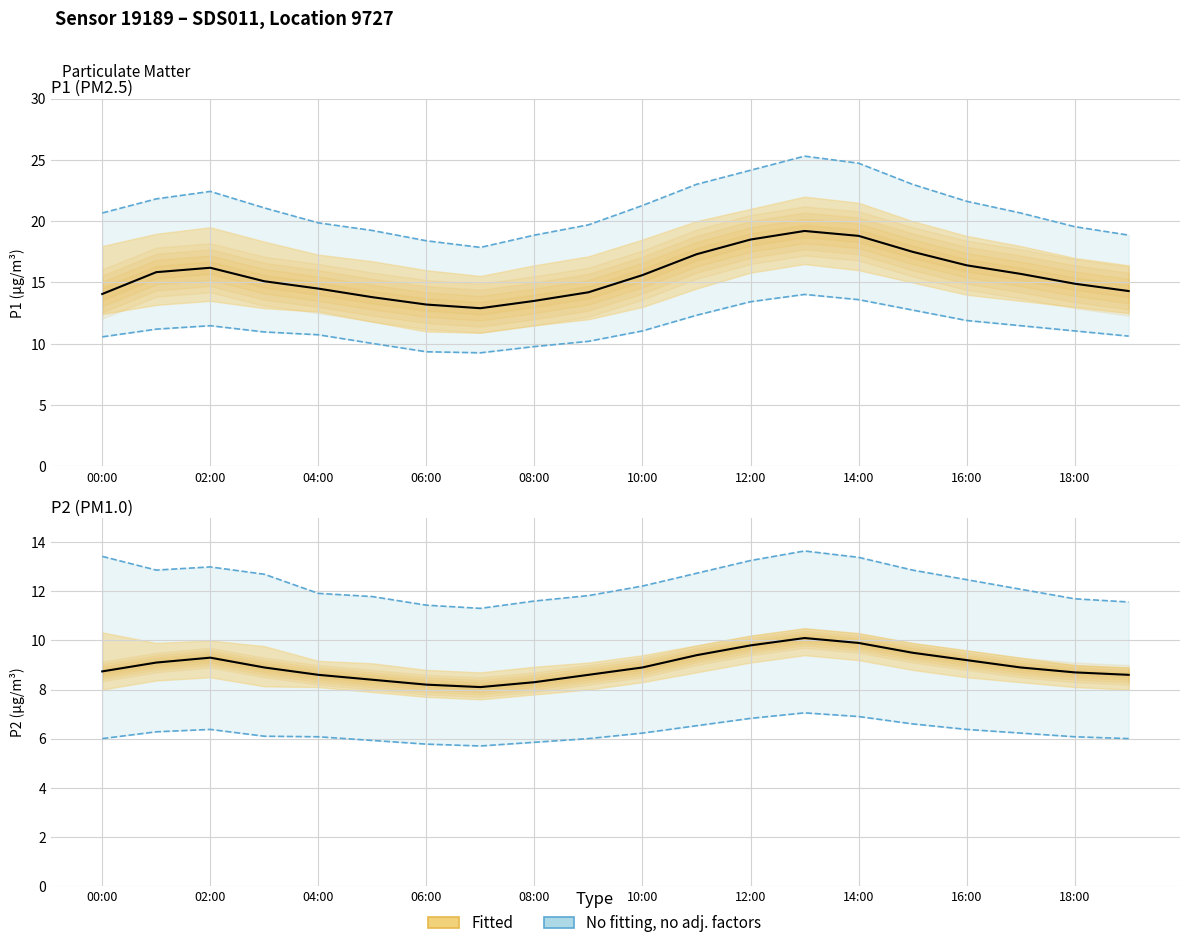

True or false: P2_upper and P1 intersect in this chart.

False